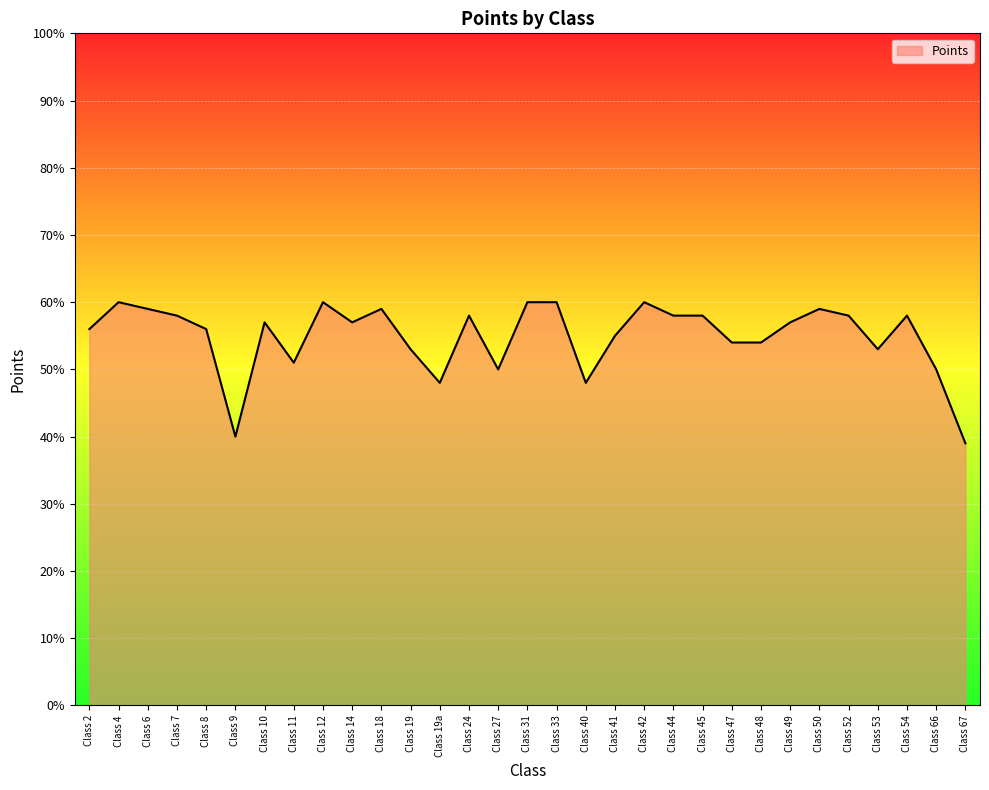

What is the average value?

55